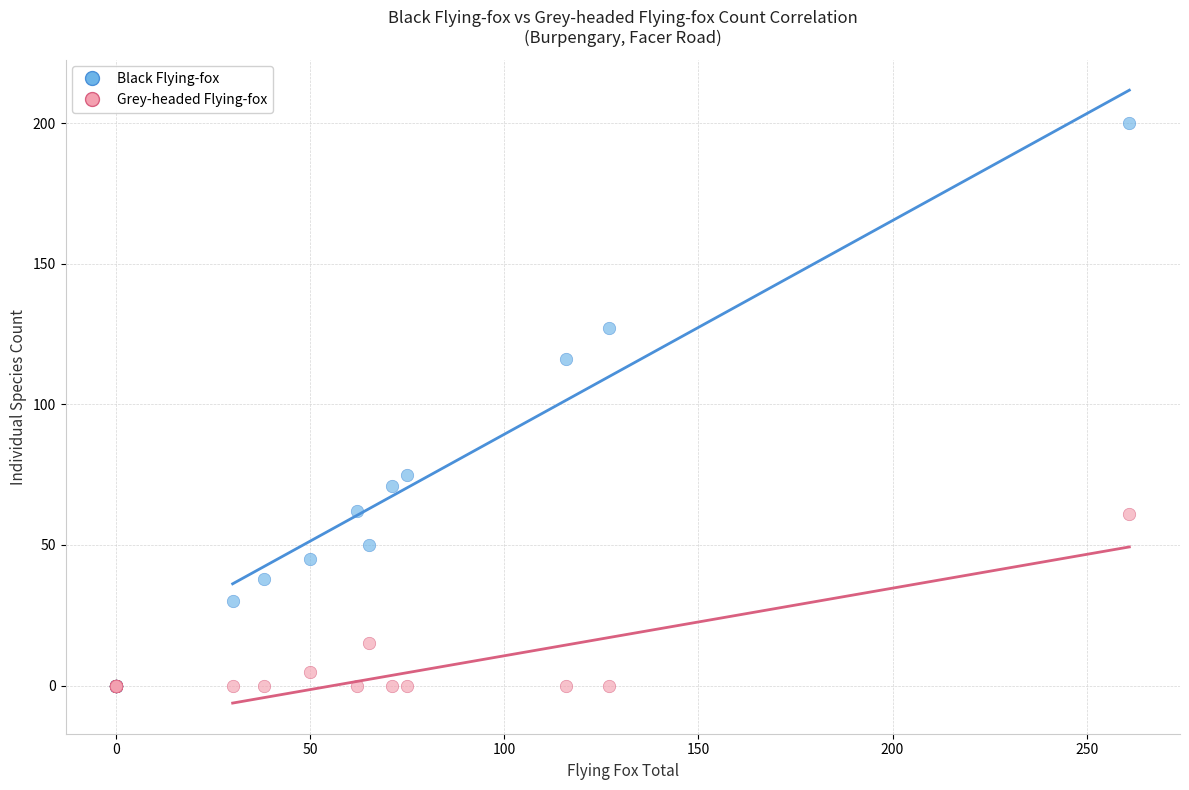

What are all the series names shown in the legend?

Black Flying-fox, Grey-headed Flying-fox